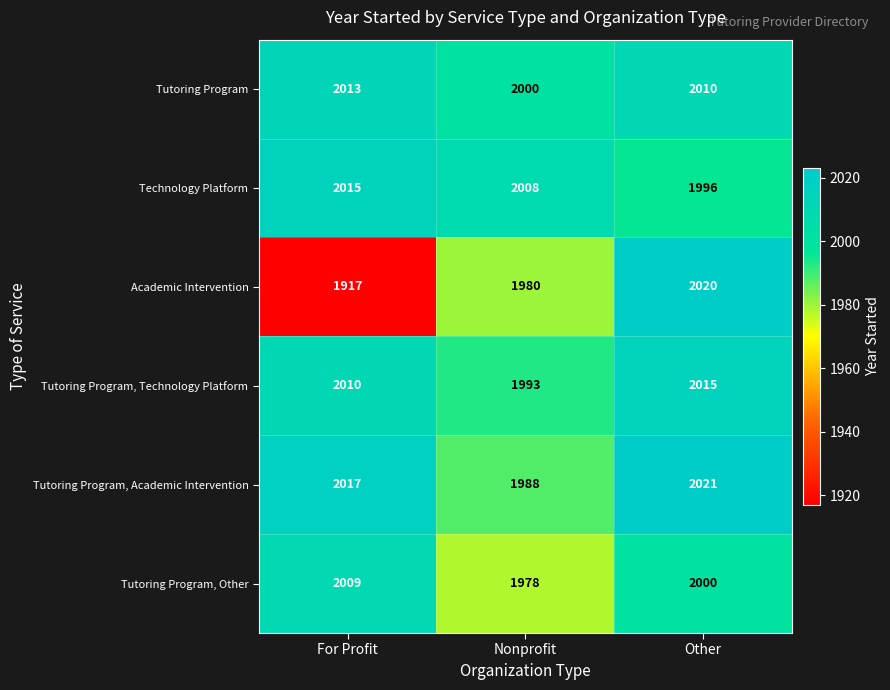

Which series has the widest spread of values?

Academic Intervention